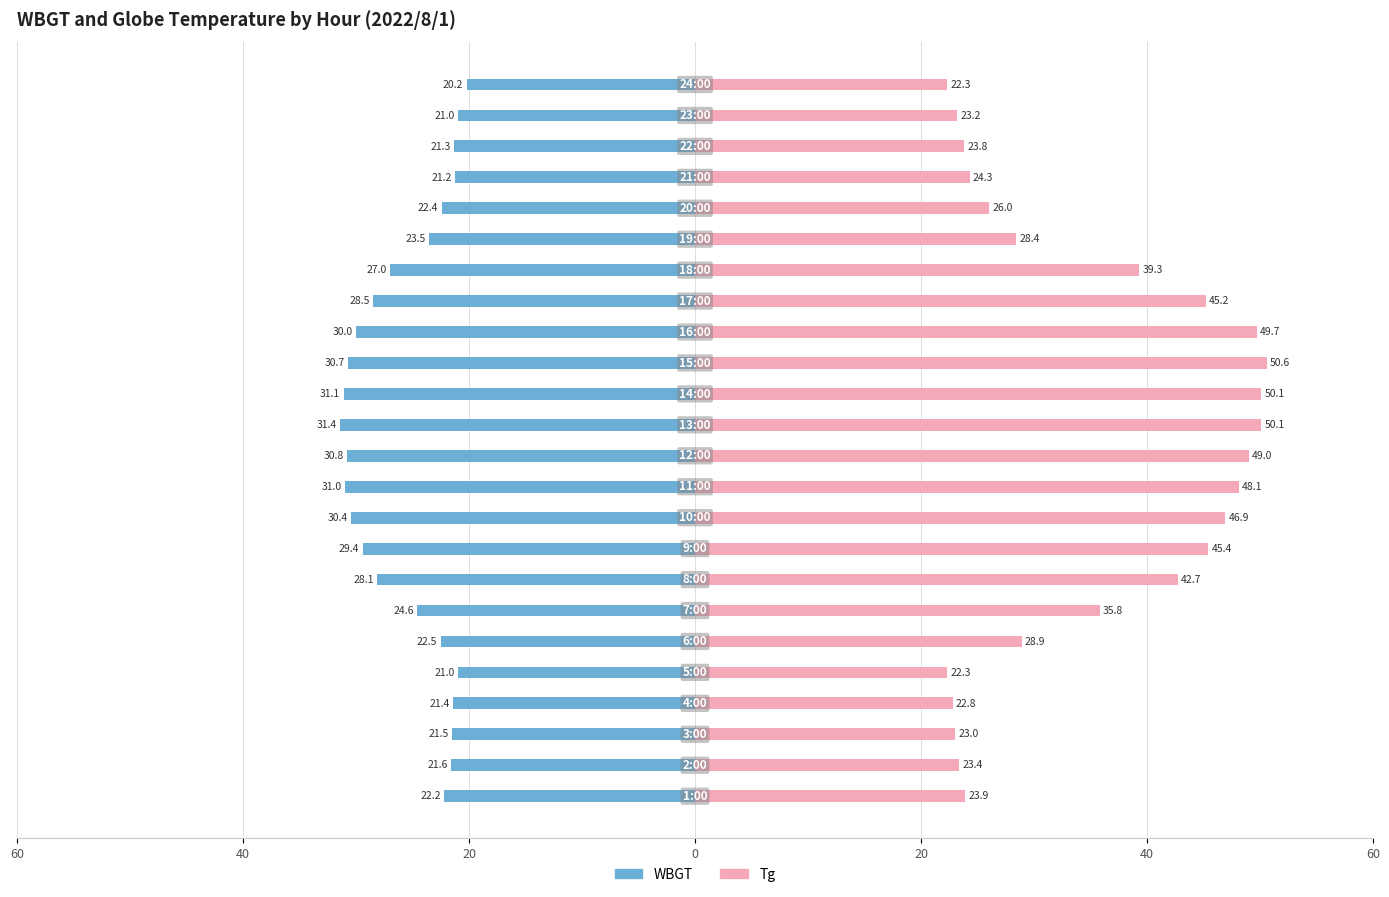

Which series has the widest spread of values?

Tg